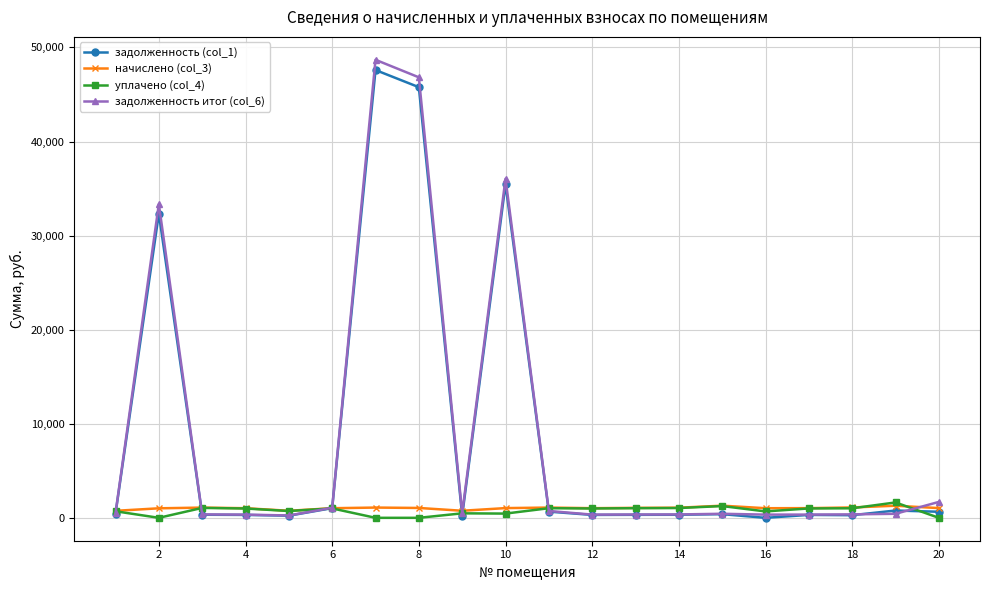

Which series has the largest range (max minus min)?

задолженность итог (col_6)